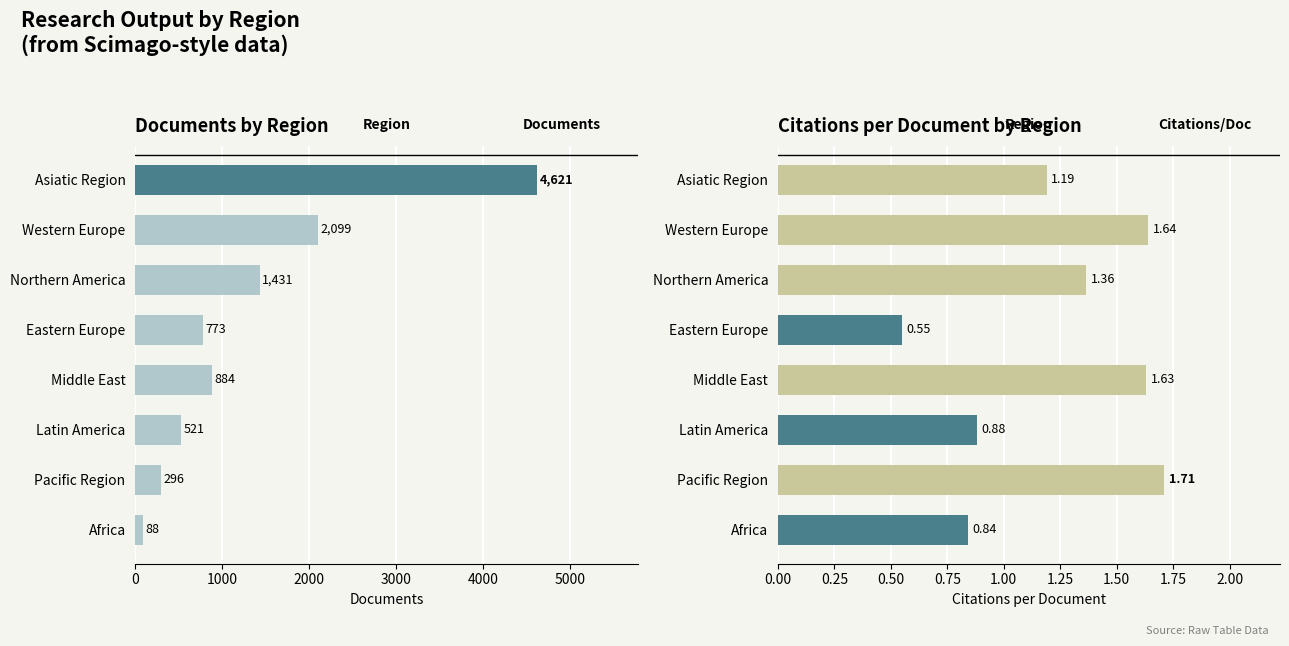

True or false: Documents has a value of 1350.9 at Eastern Europe.

False